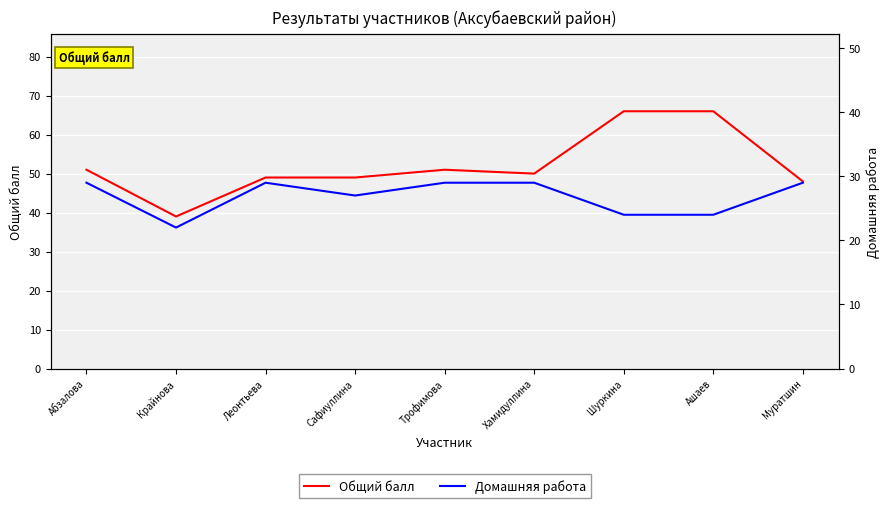

Which label corresponds to the smallest value in the chart?

Крайнова